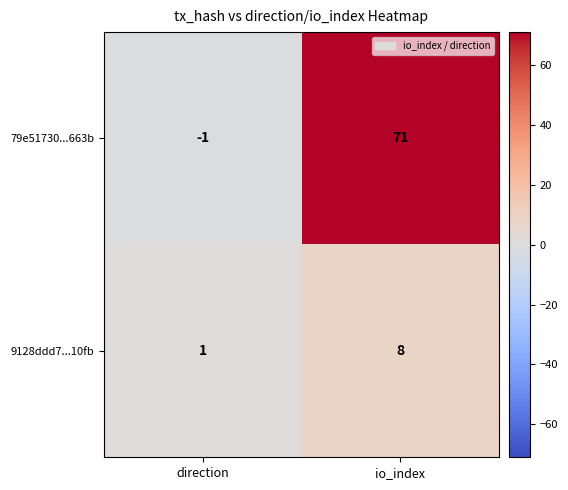

Reading left to right, list all the values displayed in this chart.

79e51730...663b: -1	71
9128ddd7...10fb: 1	8